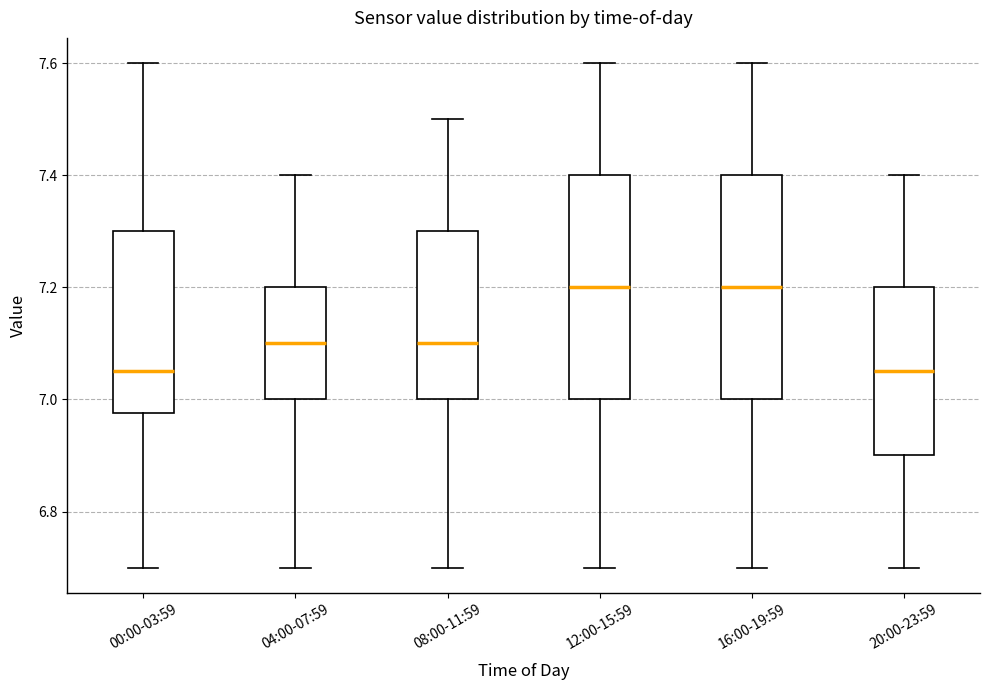

Reading left to right, transcribe this box plot: for each box, give where its median line is, the range the box spans, and where its two whiskers end, as read against the y-axis. The values are not printed on the chart, so give them approximately, as read against the axis.

00:00-03:59: median 7.06, box 6.98 to 7.30, whiskers 6.70 to 7.60
04:00-07:59: median 7.10, box 7.00 to 7.20, whiskers 6.70 to 7.40
08:00-11:59: median 7.10, box 7.00 to 7.30, whiskers 6.70 to 7.50
12:00-15:59: median 7.20, box 7.00 to 7.40, whiskers 6.70 to 7.60
16:00-19:59: median 7.20, box 7.00 to 7.40, whiskers 6.70 to 7.60
20:00-23:59: median 7.06, box 6.90 to 7.20, whiskers 6.70 to 7.40